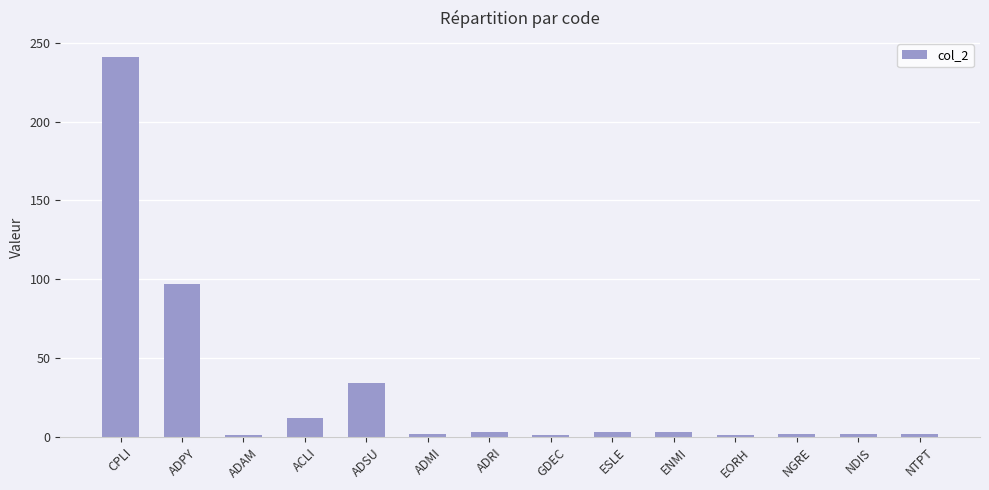

What is the difference between the maximum and second lowest values?

240